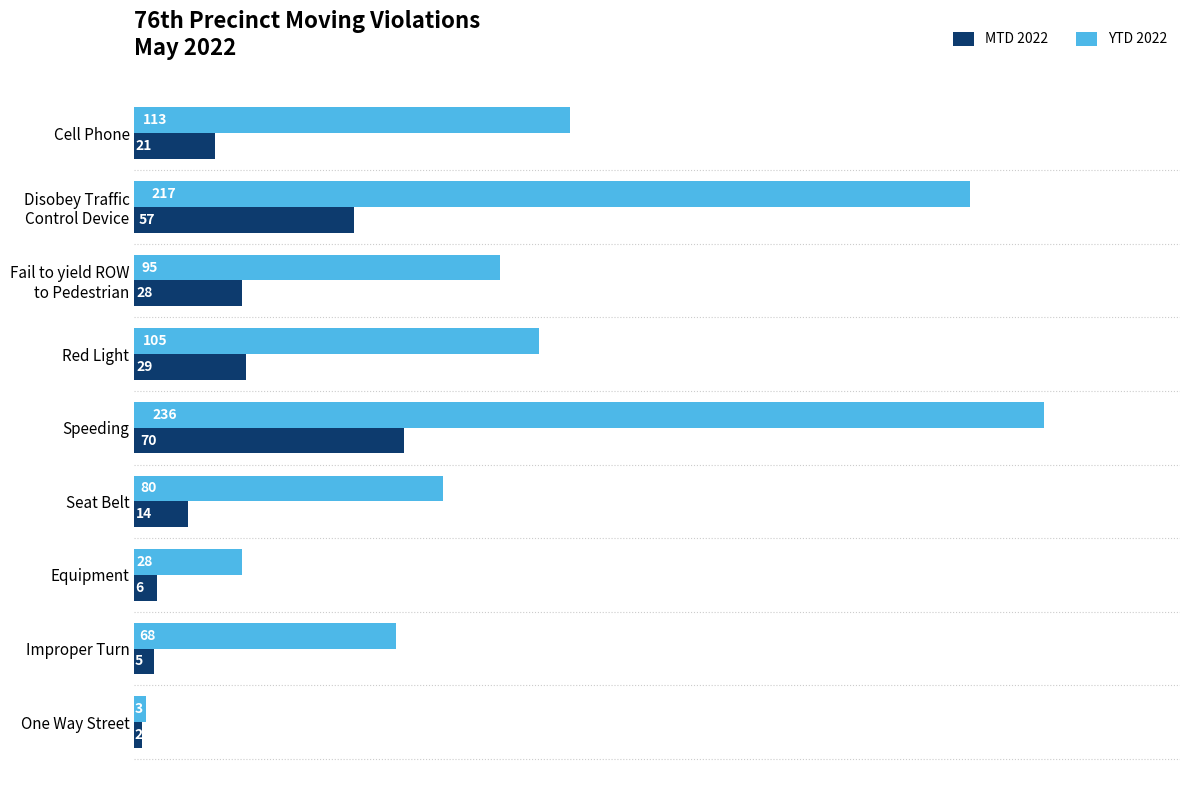

What is the sum of all MTD 2022 values?

232